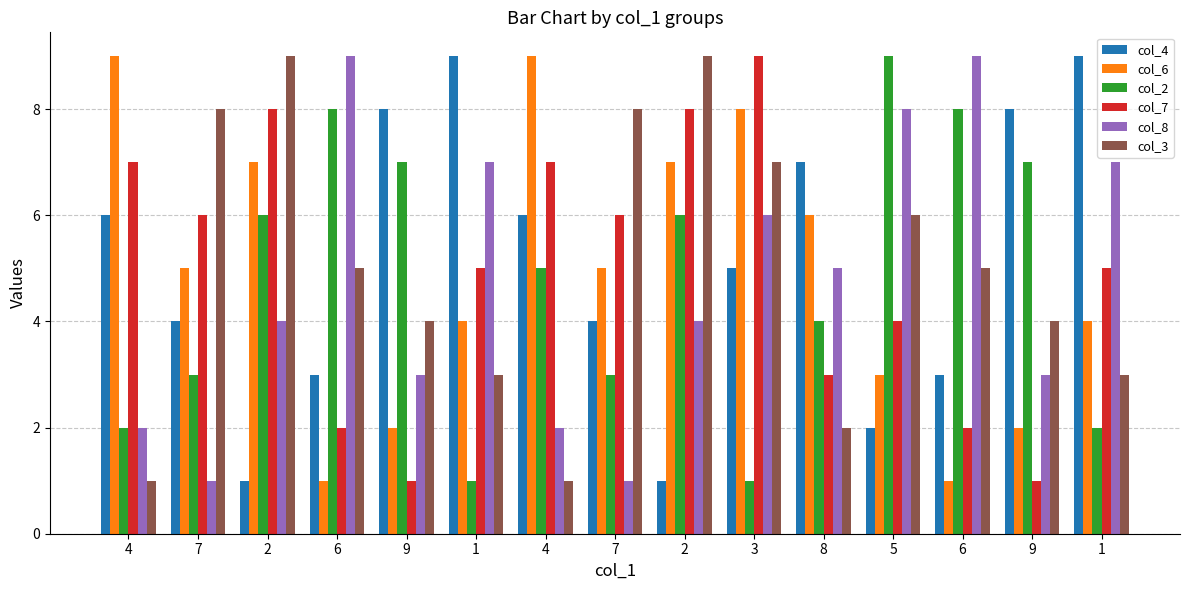

What is the approximate value of col_3 at 6?

5